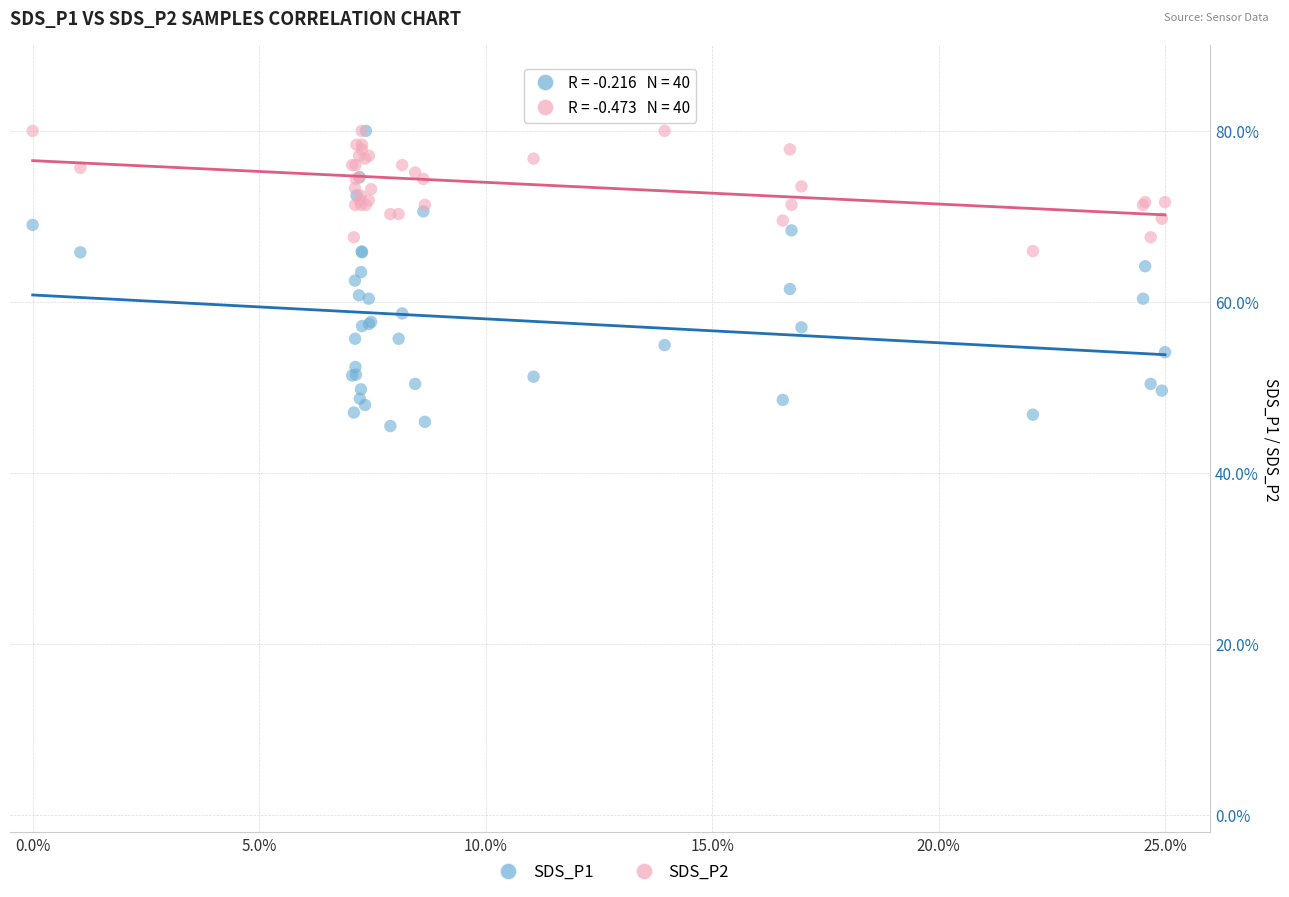

What are all the series names shown in the legend?

SDS_P1, SDS_P2